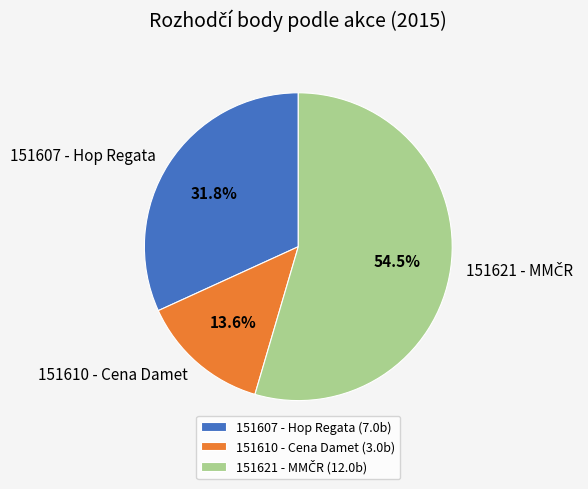

Which category has the smallest portion of the pie?

151610 - Cena Damet